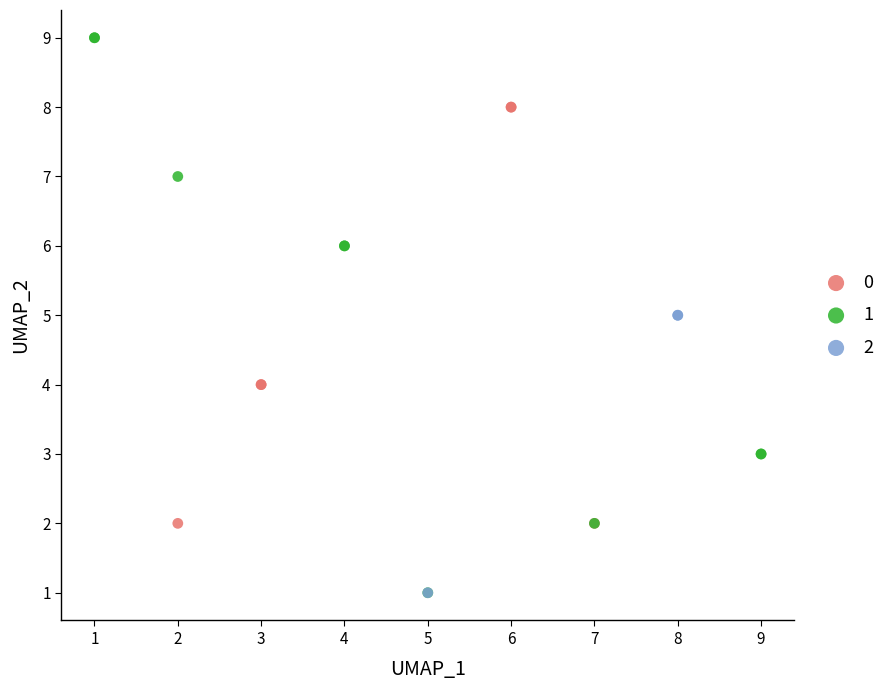

What are all the series names shown in the legend?

0, 1, 2